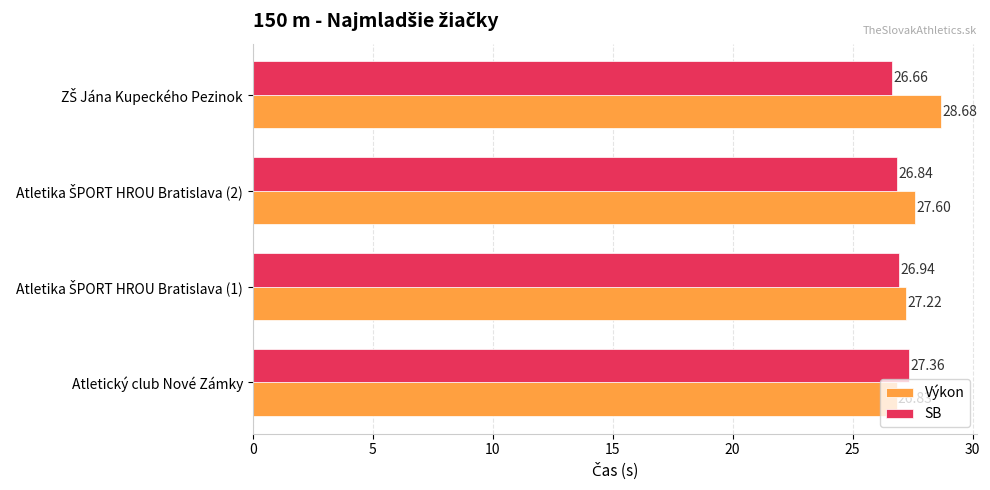

What is the difference between the maximum and minimum values in the SB series?

0.7